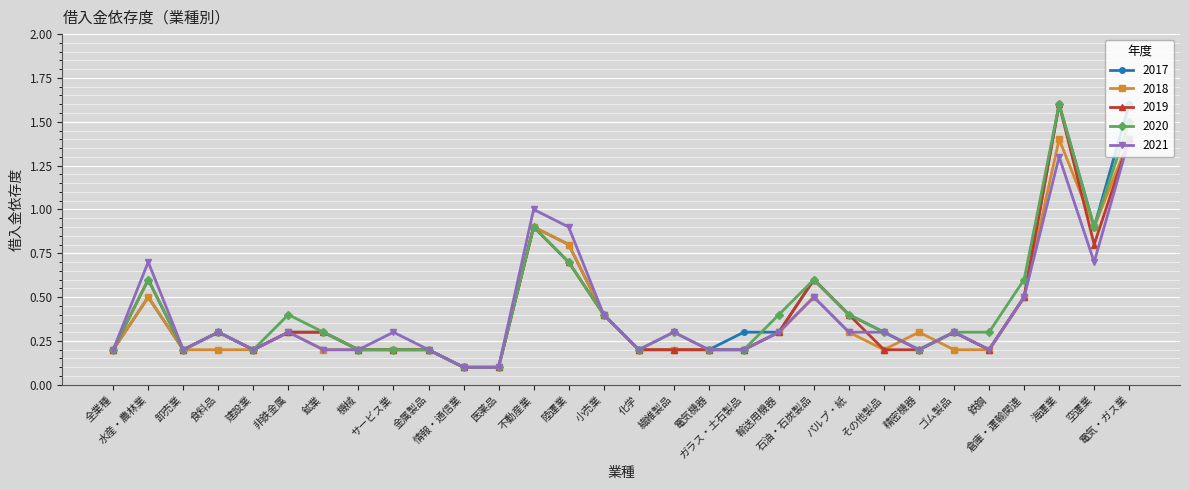

At how many categories does at least one series exceed 0?

30